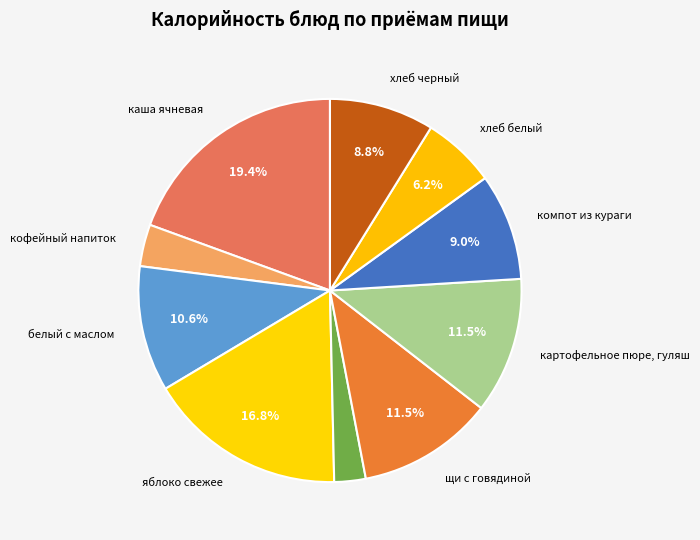

How many segments does this pie chart have?

10